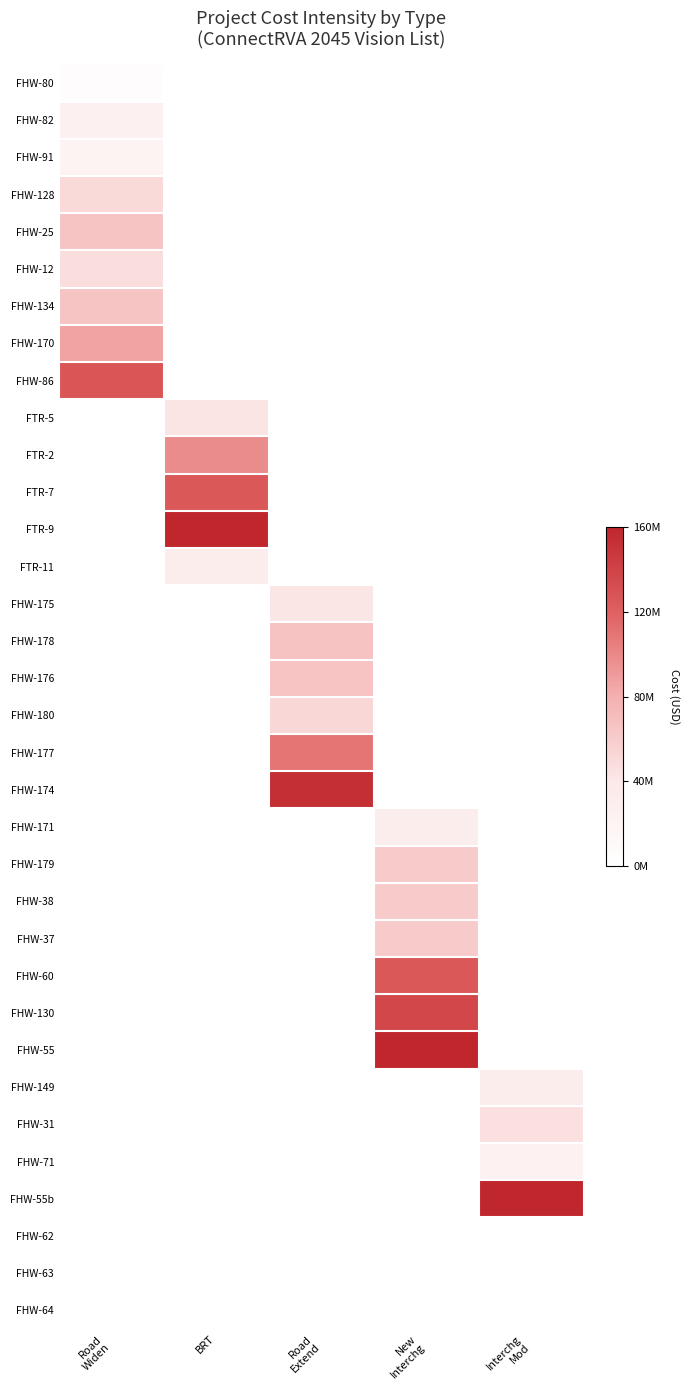

At BRT, list the series in order from largest to smallest.

FTR-9, FTR-7, FTR-2, FTR-5, FTR-11, FHW-80, FHW-82, FHW-91, FHW-128, FHW-25, FHW-12, FHW-134, FHW-170, FHW-86, FHW-175, FHW-178, FHW-176, FHW-180, FHW-177, FHW-174, FHW-171, FHW-179, FHW-38, FHW-37, FHW-60, FHW-130, FHW-55, FHW-149, FHW-31, FHW-71, FHW-55b, FHW-62, FHW-63, FHW-64